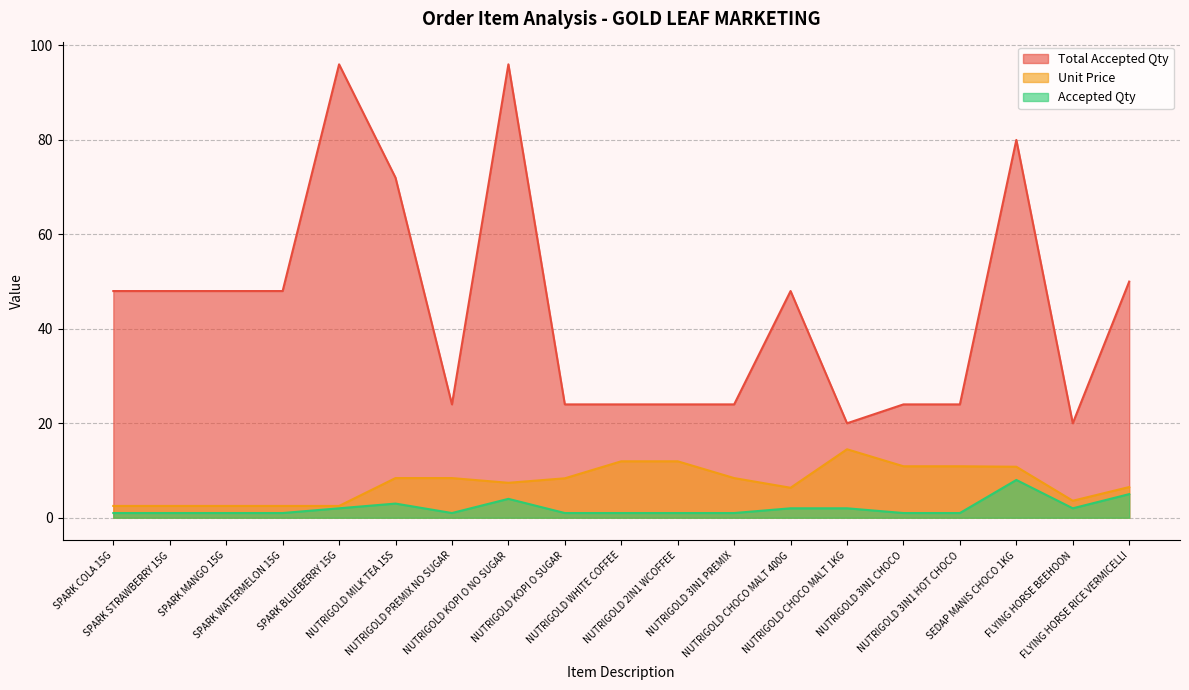

What is the difference between the highest and lowest values at SPARK BLUEBERRY 15G?

94.0